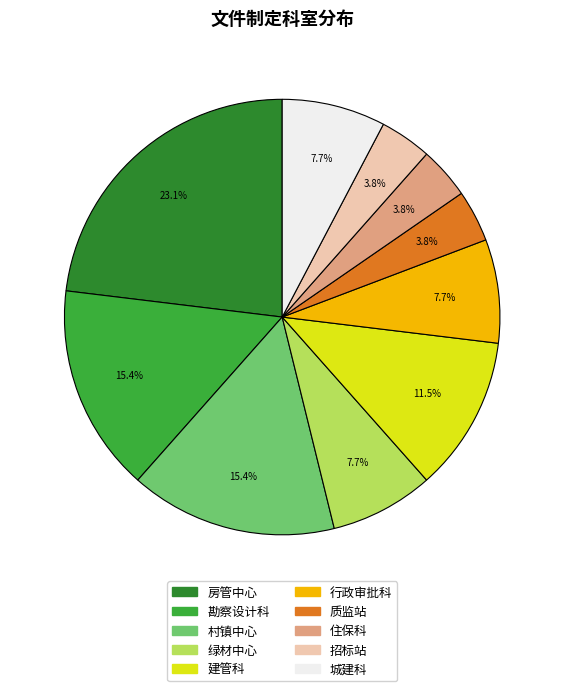

Does 行政审批科 represent more than half of the total?

No